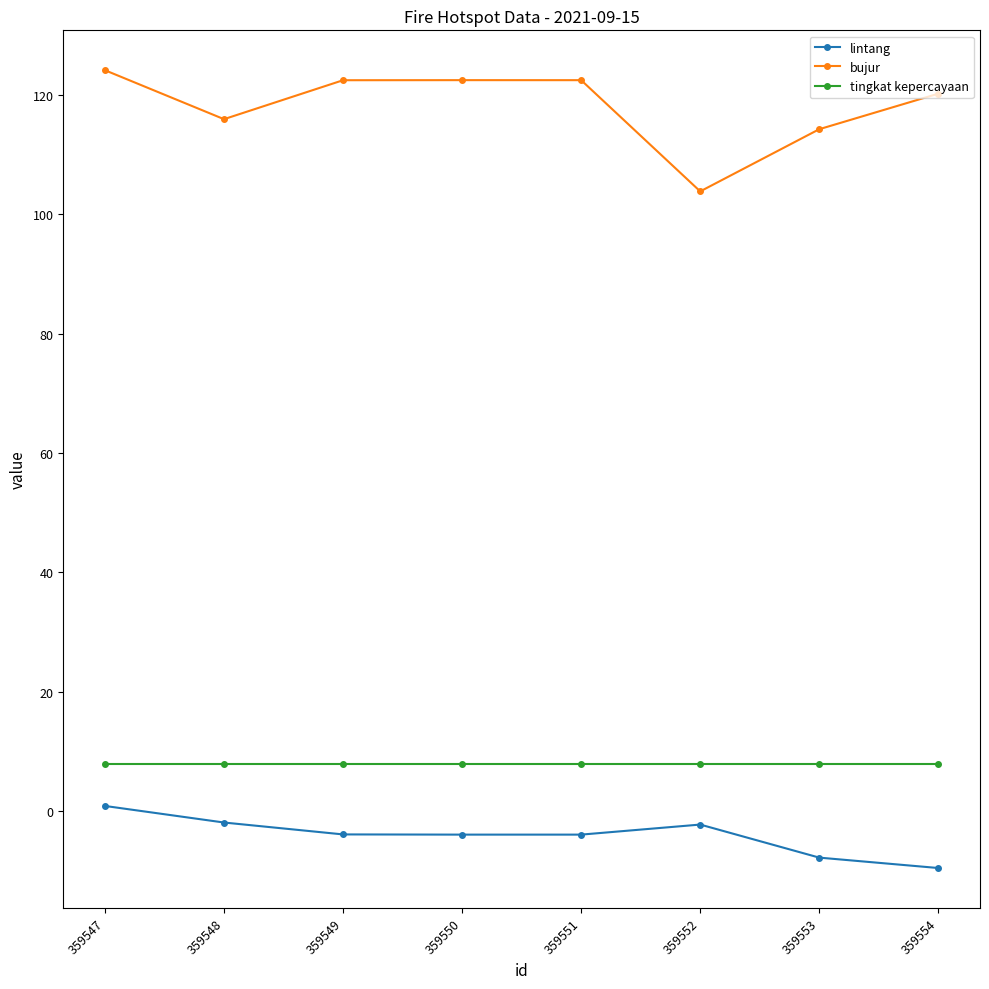

Which series changed the most between 359550 and 359552?

bujur